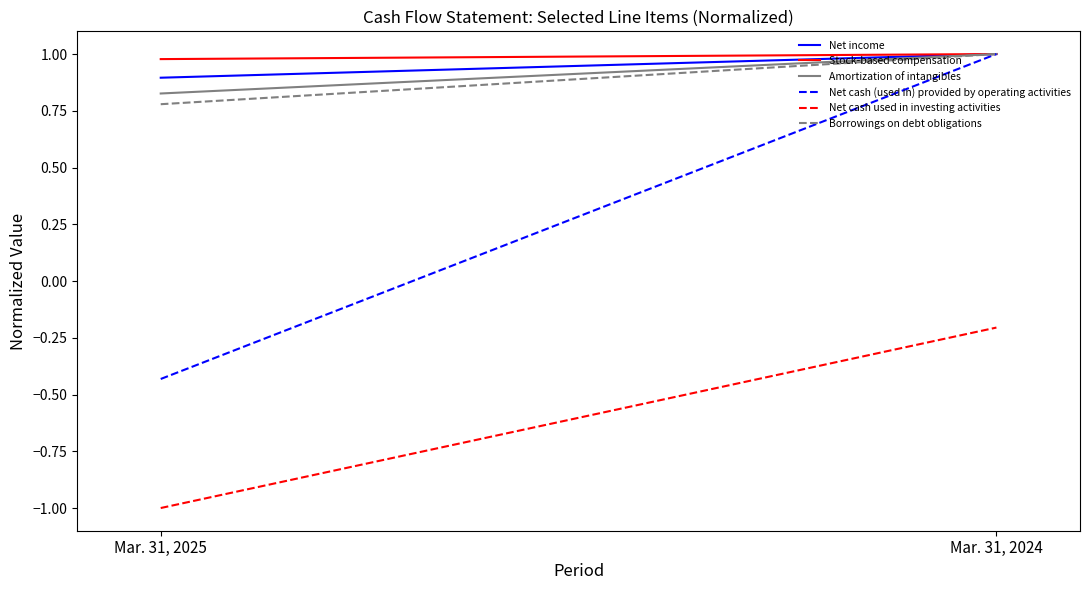

Reading right to left, extract all data points from this chart.

Net income: 1.0	0.9
Stock-based compensation: 1.0	1.0
Amortization of intangibles: 1.0	0.8
Net cash (used in) provided by operating activities: 1.0	-0.4
Net cash used in investing activities: -0.2	-1.0
Borrowings on debt obligations: 1.0	0.8